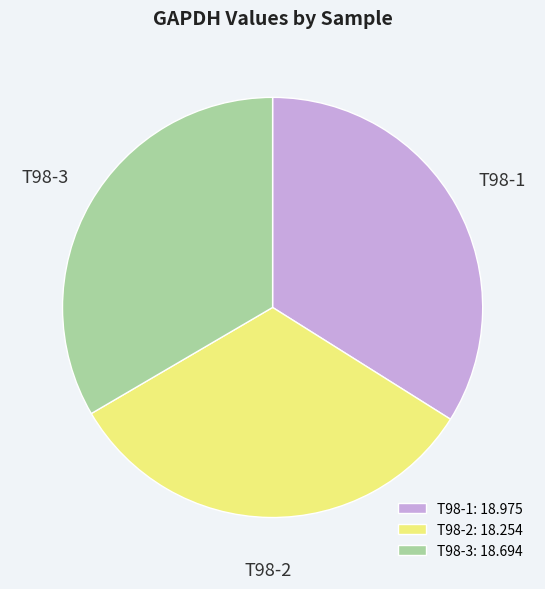

Combined, do T98-2: 18.254 and T98-3: 18.694 account for over 50%?

Yes